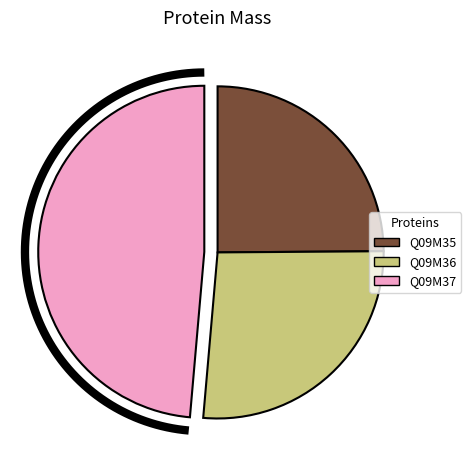

Does any single category account for the majority?

No